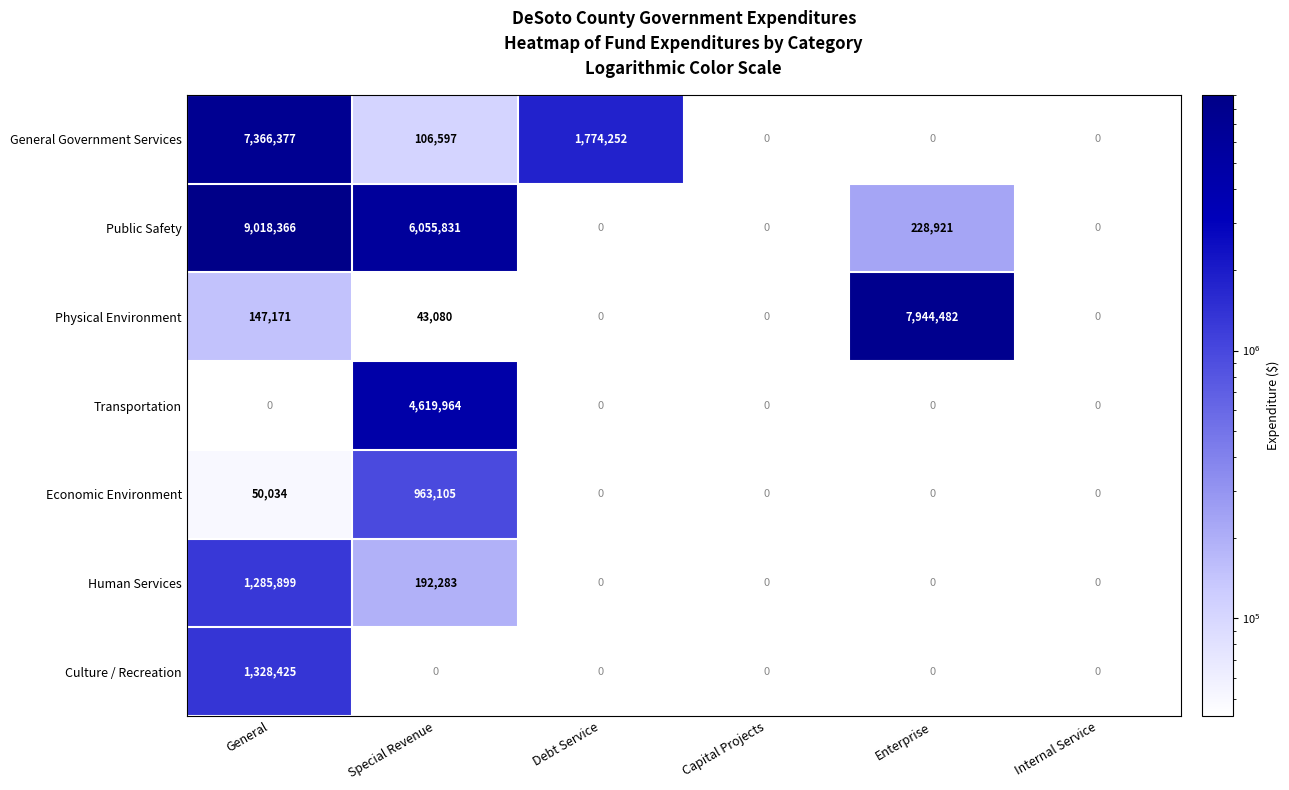

The value of Physical Environment at Special Revenue is 9545. True or false?

False